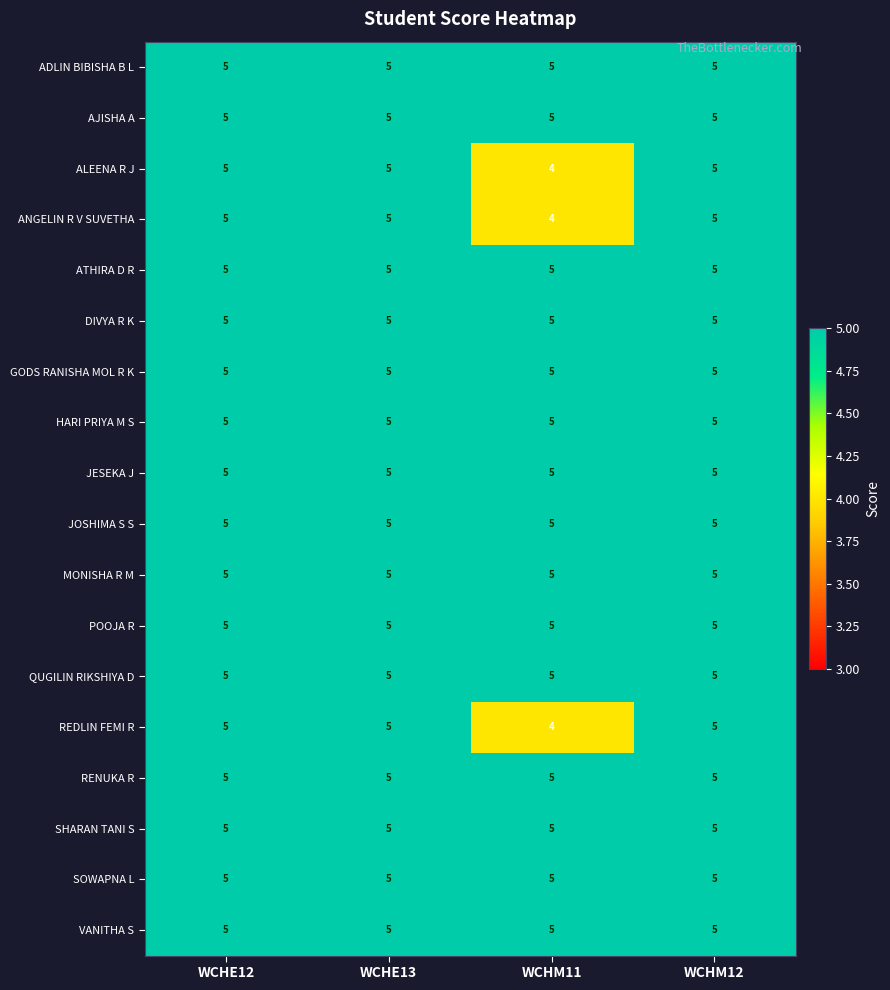

At how many categories does at least one series exceed 4?

4